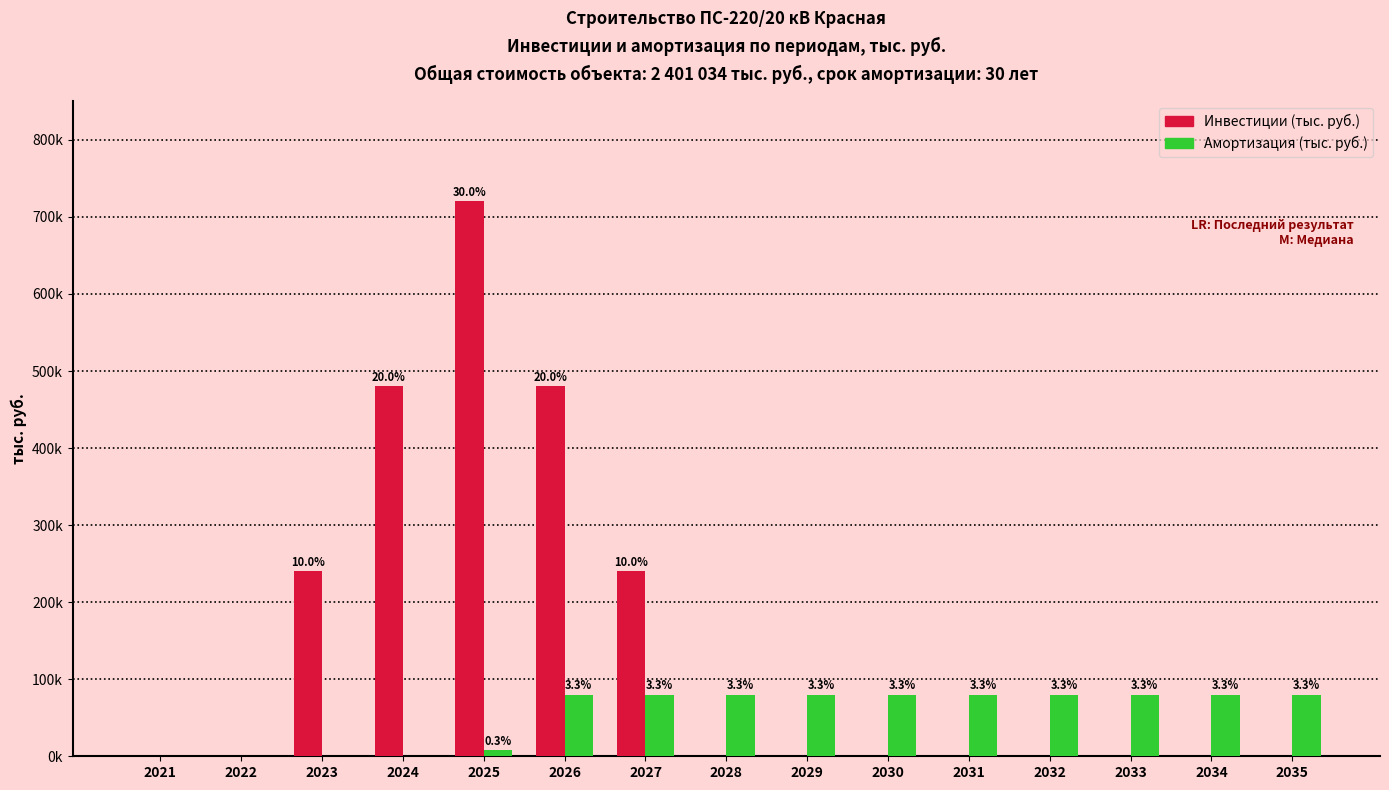

What is the average value of the Амортизация (тыс. руб.) series?

53889.6